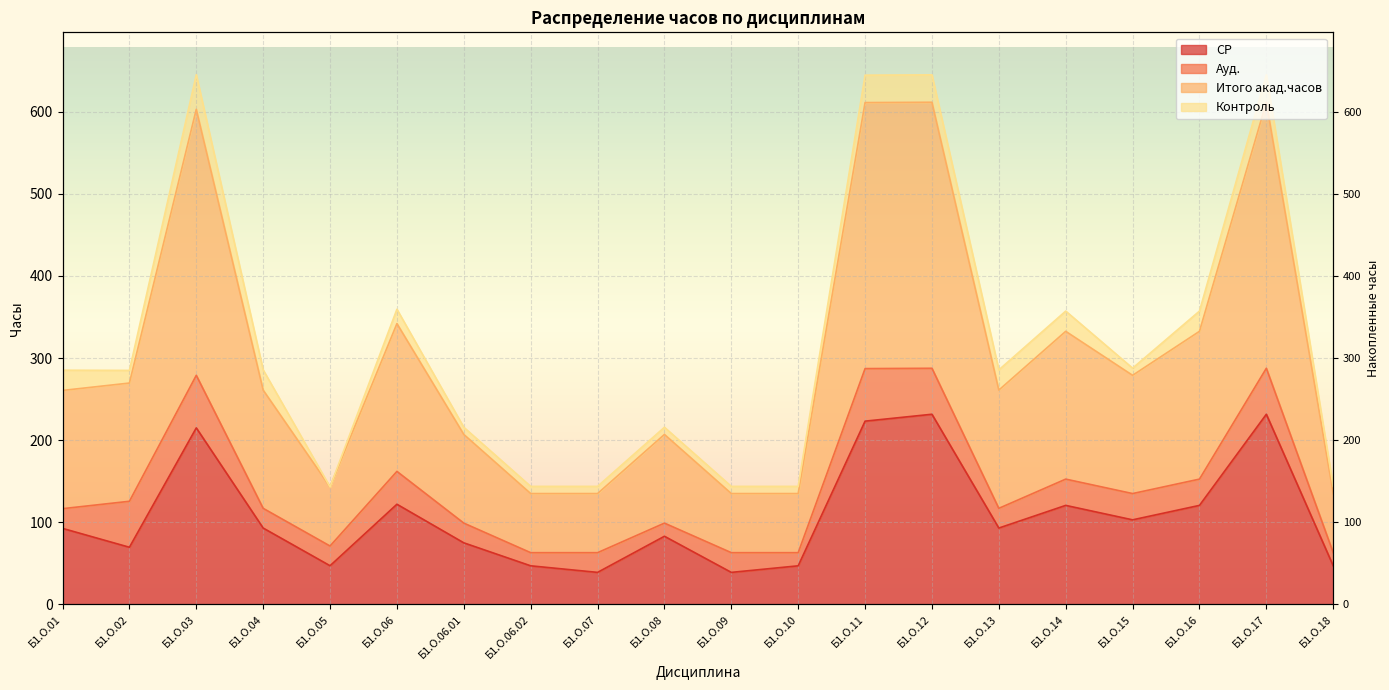

What is the sum of all Итого акад.часов values?

6376.4